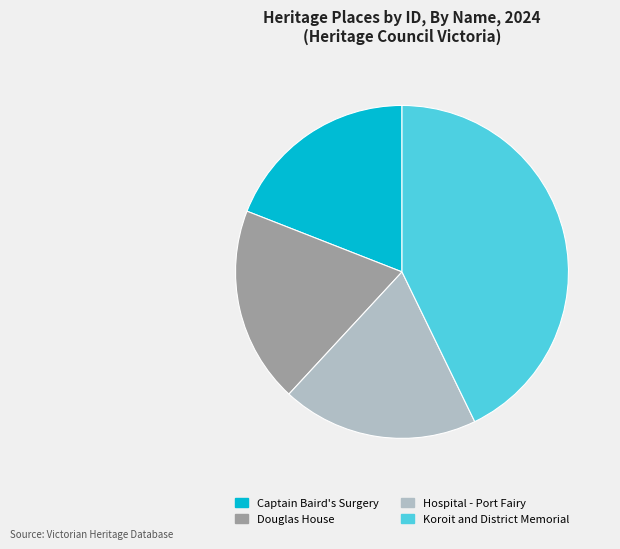

Approximately how many times larger is the value at Douglas House compared to Hospital - Port Fairy?

1.0